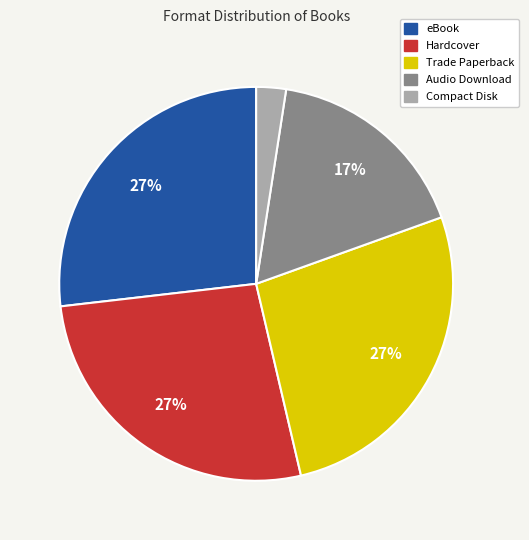

To the nearest percent, what portion does Compact Disk represent?

2%